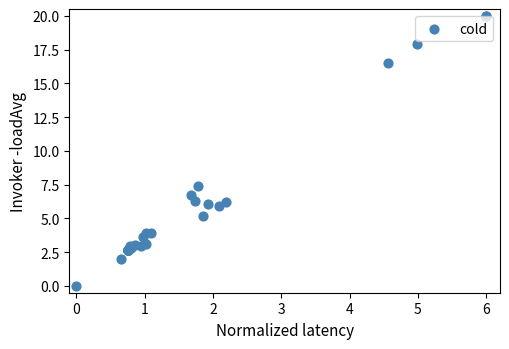

What Y value in the scatter plot is closest to 10?

7.4